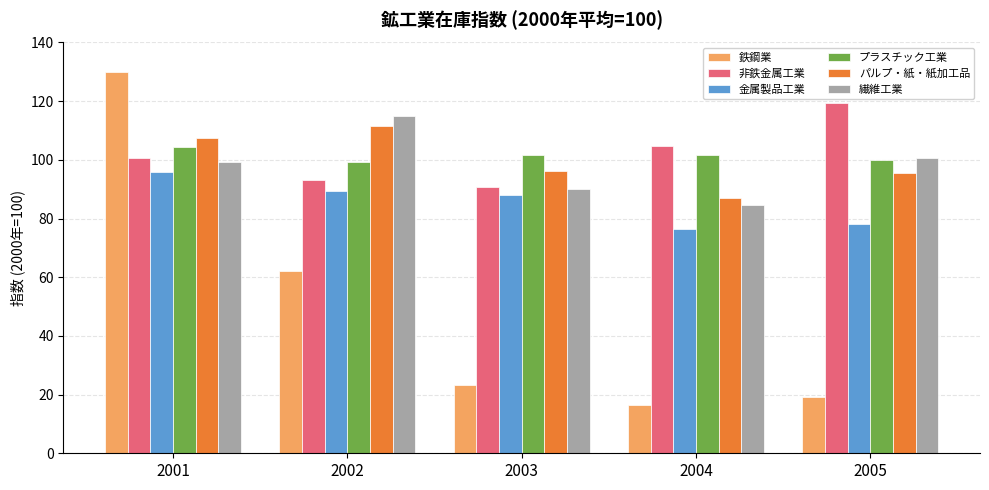

Which category has the highest value in the パルプ・紙・紙加工品 series?

2002